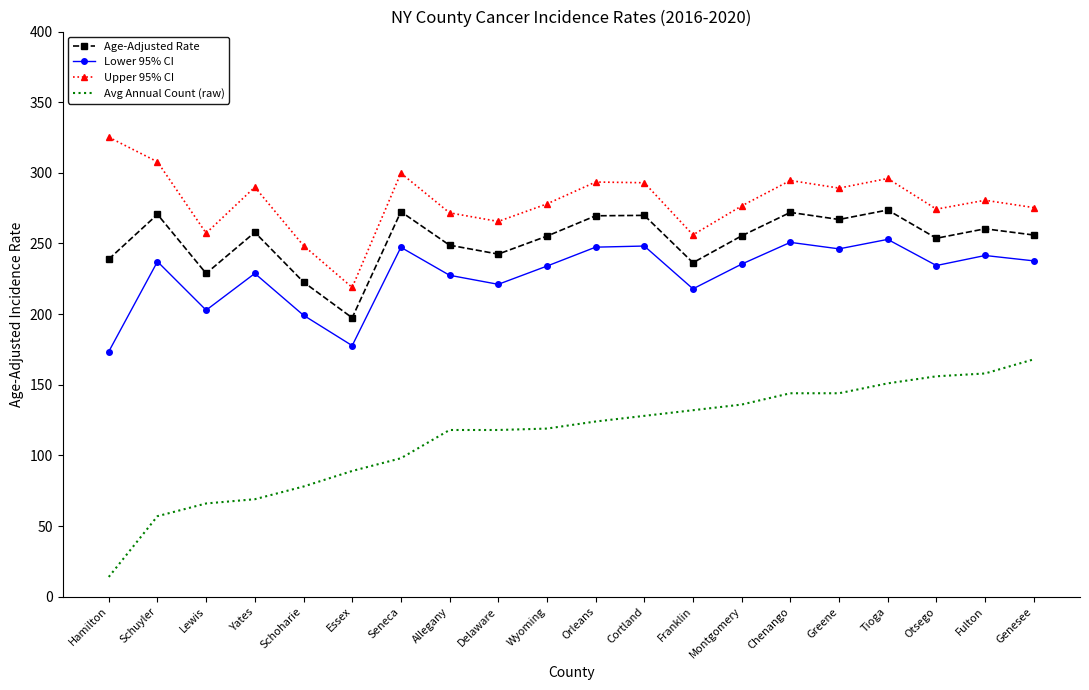

List the series in order of their peak value, lowest first.

Avg Annual Count (raw), Lower 95% CI, Age-Adjusted Rate, Upper 95% CI